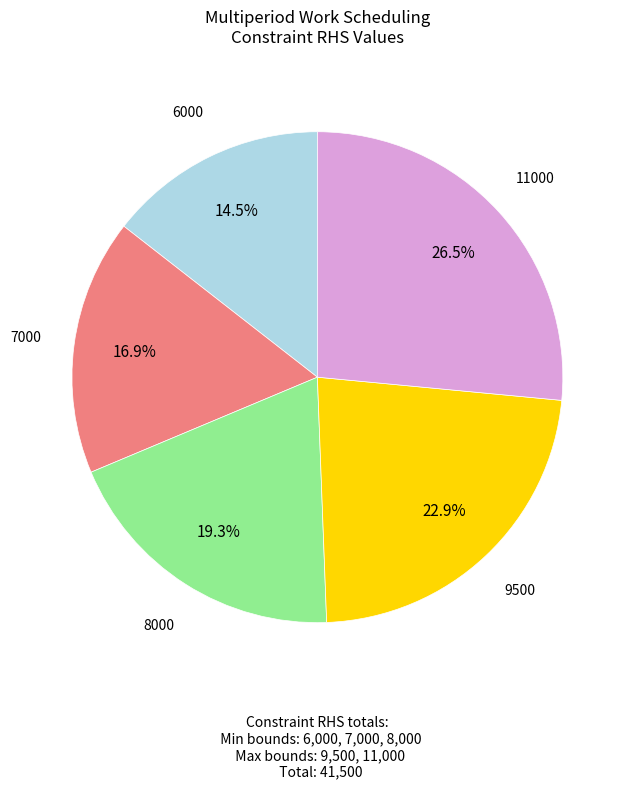

Which has a higher value, 11000 or 7000?

11000